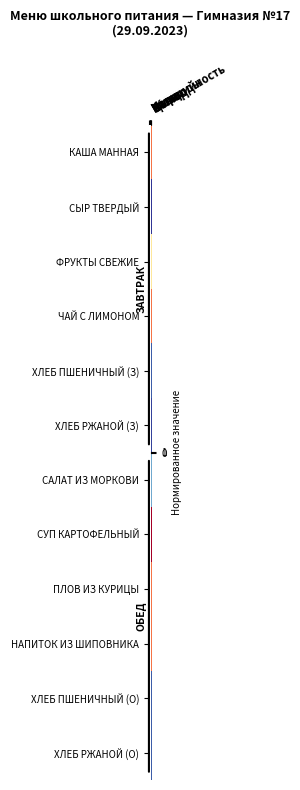

List the series in order of their peak value, highest first.

СУП КАРТОФЕЛЬНЫЙ, ПЛОВ ИЗ КУРИЦЫ, КАША МАННАЯ, ЧАЙ С ЛИМОНОМ, НАПИТОК ИЗ ШИПОВНИКА, ФРУКТЫ СВЕЖИЕ, ХЛЕБ ПШЕНИЧНЫЙ (З), ХЛЕБ ПШЕНИЧНЫЙ (О), ХЛЕБ РЖАНОЙ (О), СЫР ТВЕРДЫЙ, ХЛЕБ РЖАНОЙ (З), САЛАТ ИЗ МОРКОВИ